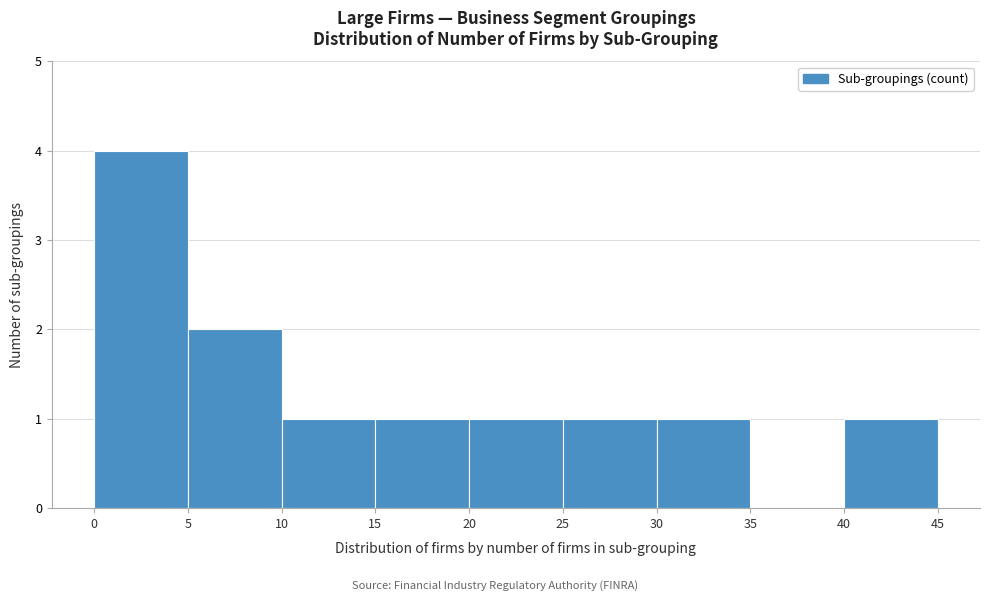

Which range on the x-axis has the tallest bar?

0 to 5